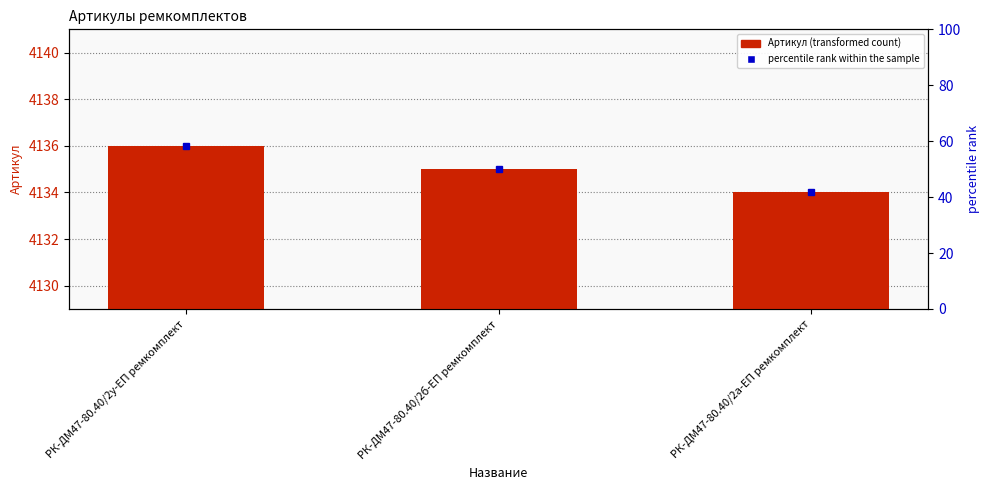

Reading left to right, what are all the values shown in this chart?

РК-ДМ47-80.40/2у-ЕП ремкомплект=4136	РК-ДМ47-80.40/2б-ЕП ремкомплект=4135	РК-ДМ47-80.40/2а-ЕП ремкомплект=4134